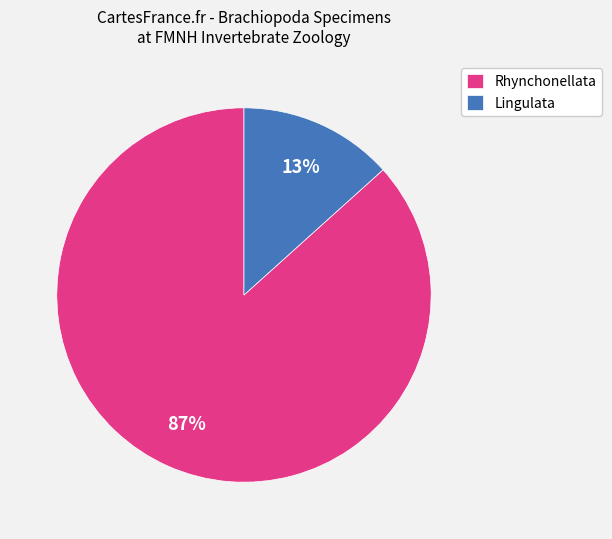

The Lingulata slice represents 1% of the pie. True or false?

False